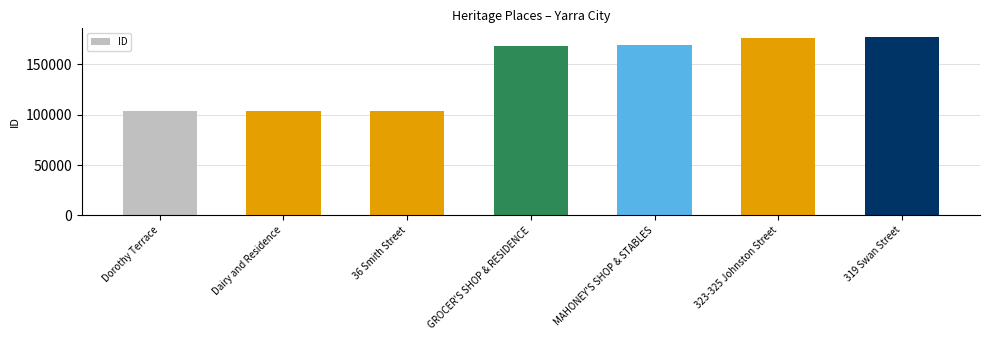

What is the value of the 7th bar from the left?

176930